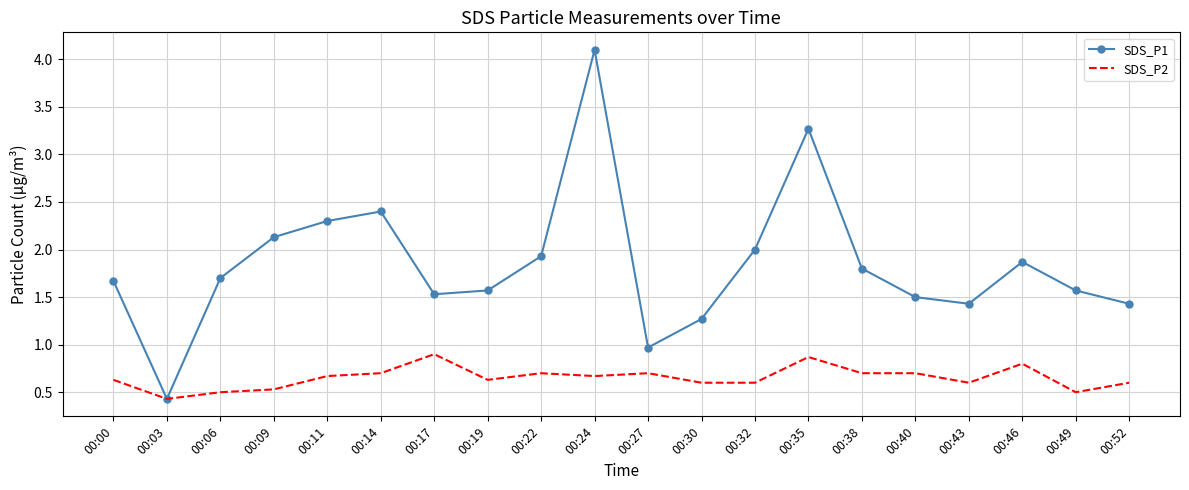

What is the difference between the maximum and minimum values in the SDS_P1 series?

3.7